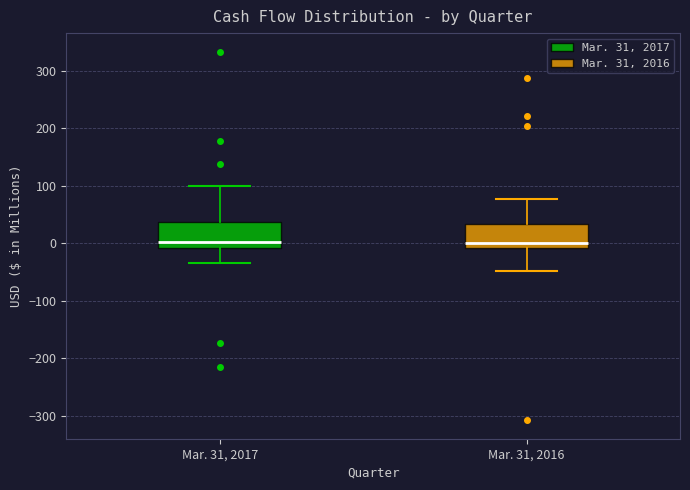

Reading left to right, read every box against the y-axis: the position of its median line, the range the box covers, and the ends of its whiskers. The values are not printed on the chart, so give them approximately, as read against the axis.

Mar. 31, 2017: median 0, box -10 to 40, whiskers -30 to 100
Mar. 31, 2016: median 0, box -10 to 30, whiskers -50 to 80